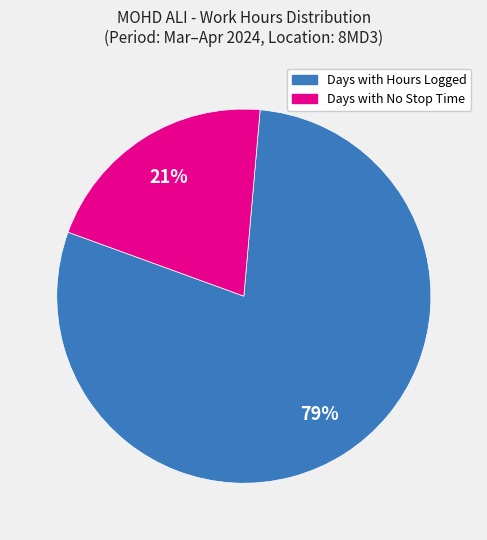

Do Days with No Stop Time and Days with Hours Logged together represent more than half of the pie?

Yes